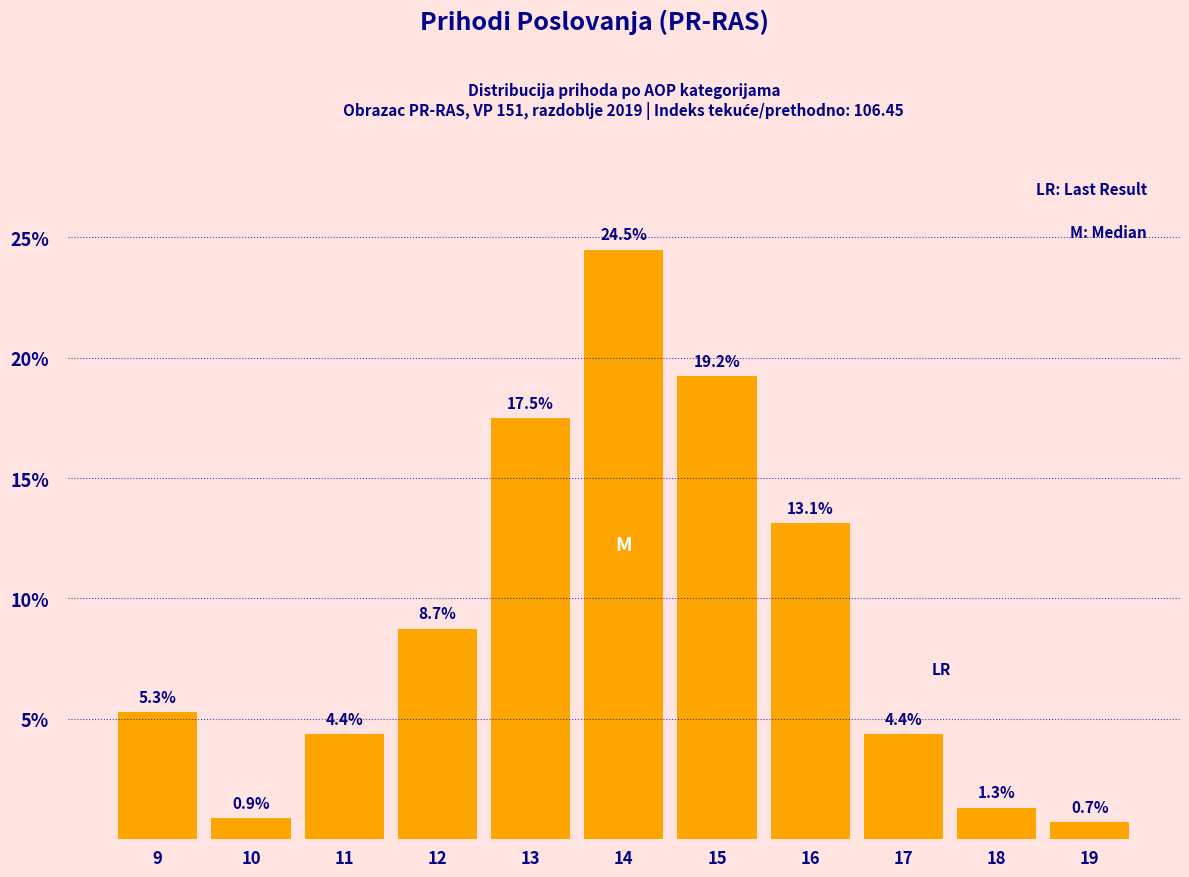

Reading left to right, transcribe all the data shown in this chart.

9=5.3	10=0.9	11=4.4	12=8.7	13=17.5	14=24.5	15=19.2	16=13.1	17=4.4	18=1.3	19=0.7